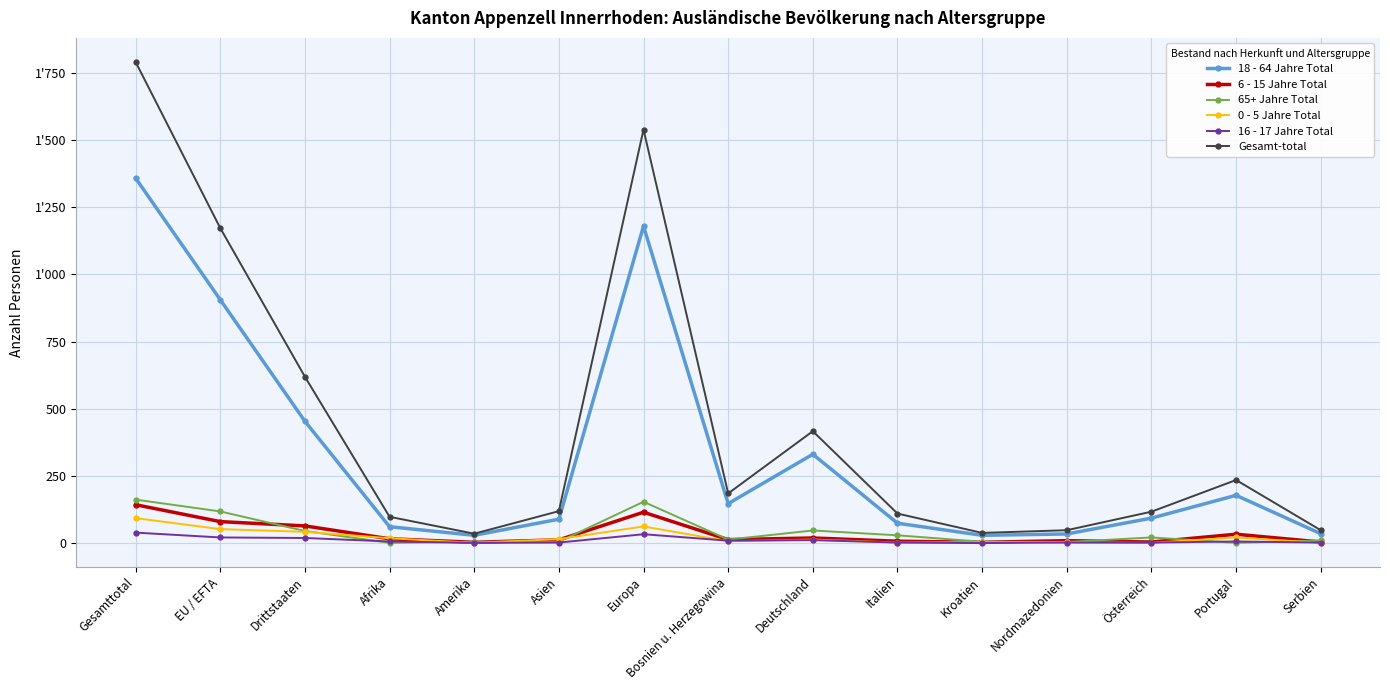

Which series has the largest total across all categories?

Gesamt-total